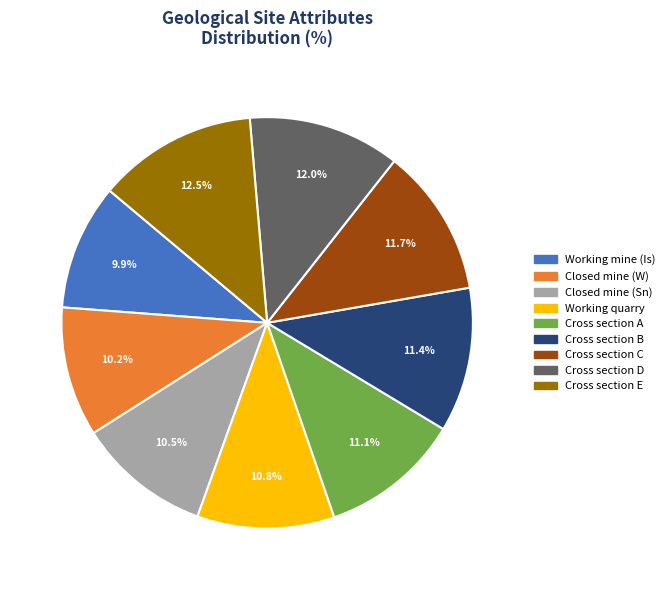

How many segments does this pie chart have?

9